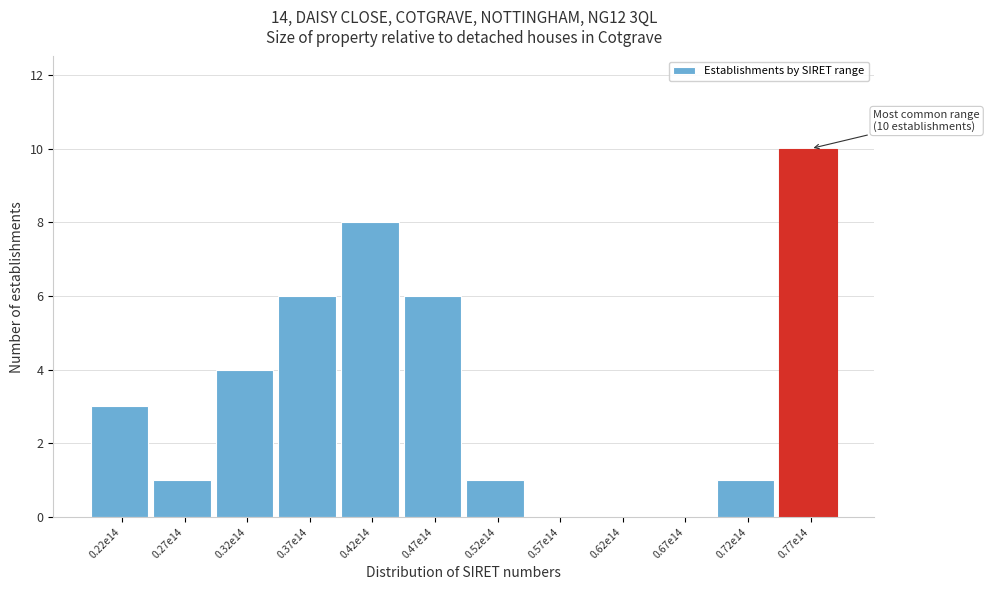

Reading left to right, list all the values displayed in this chart.

0.22e14=3	0.27e14=1	0.32e14=4	0.37e14=6	0.42e14=8	0.47e14=6	0.52e14=1	0.57e14=0	0.62e14=0	0.67e14=0	0.72e14=1	0.77e14=10